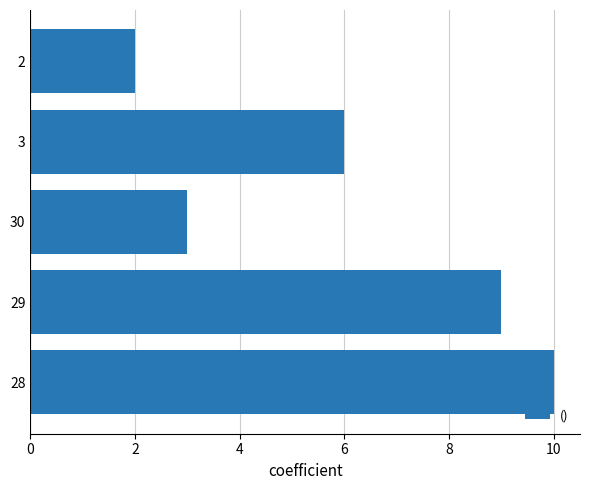

List the labels in order of value, smallest first.

2, 30, 3, 29, 28